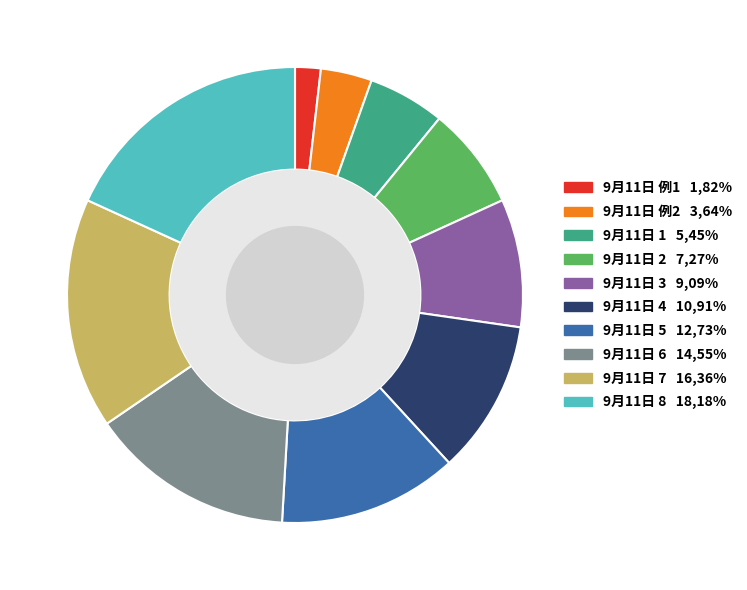

Is it true that 9月11日 例1 is 2% of the pie?

True